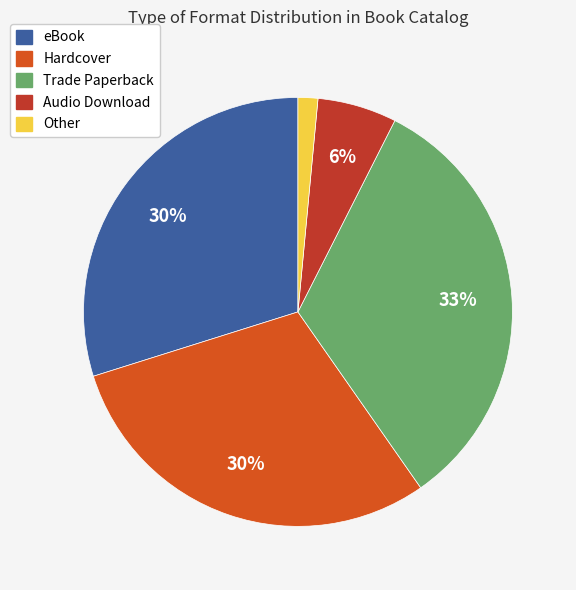

Which category has the smallest portion of the pie?

Other